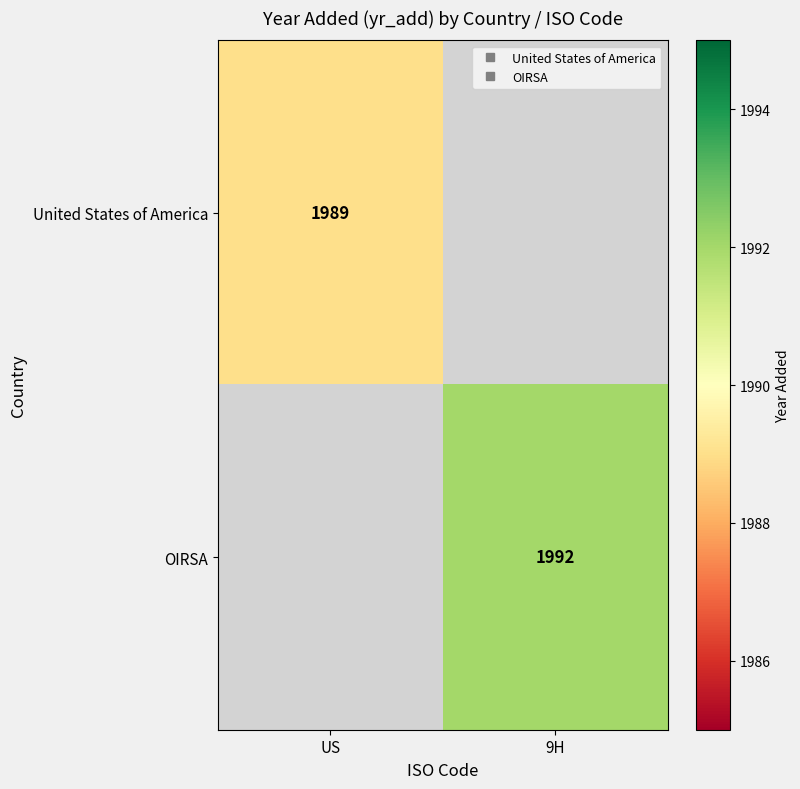

At which label does United States of America reach its peak?

US